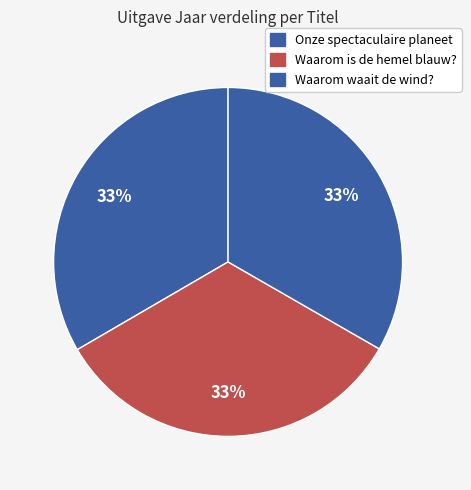

Is it true that Onze spectaculaire planeet is 33% of the pie?

True